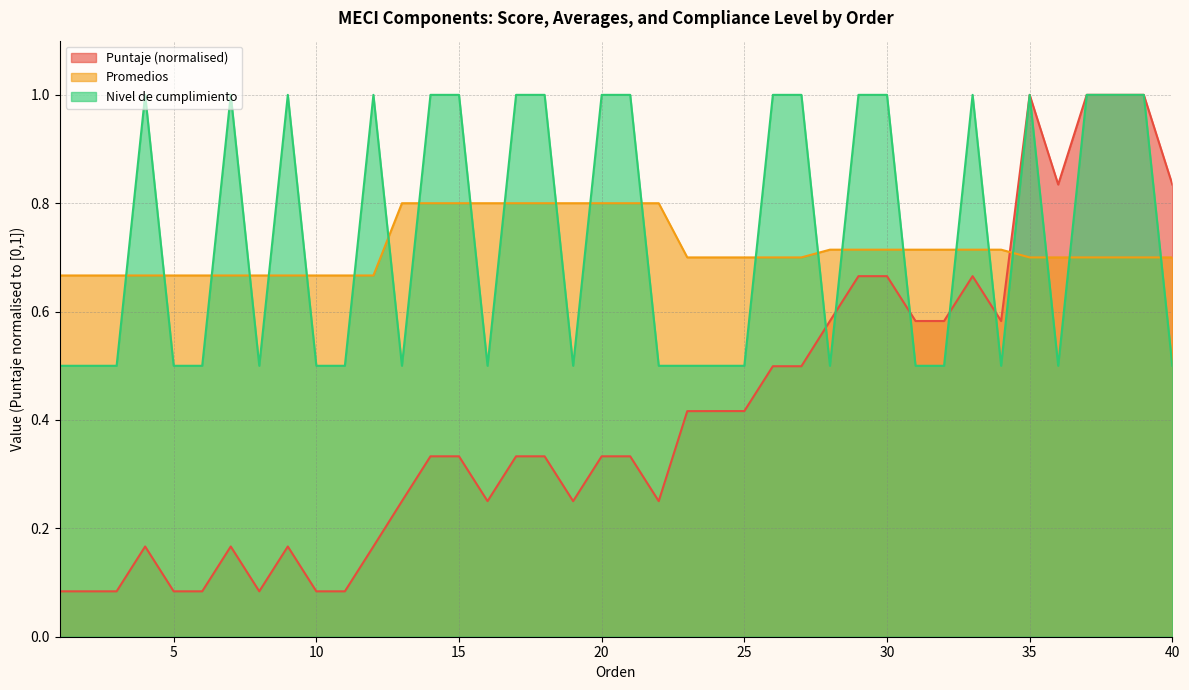

Is the value of Nivel de cumplimiento at 29 greater than the value of Promedios at 28?

Yes